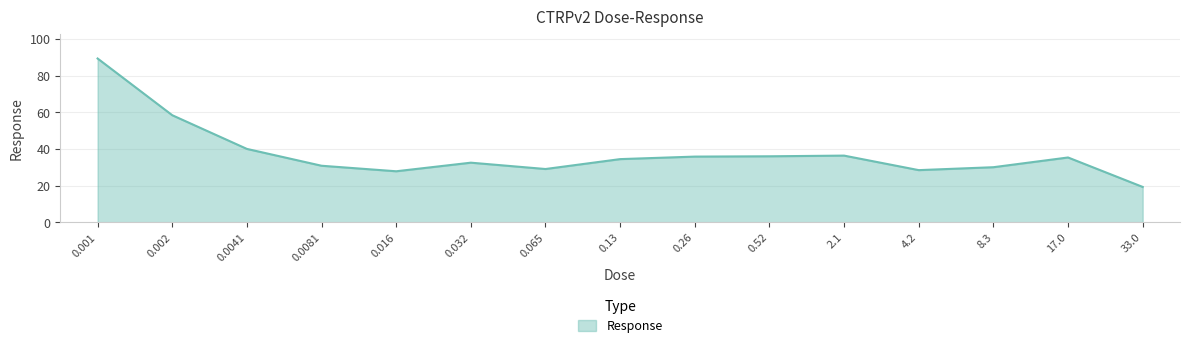

The value at 0.001 is 89.3. True or false?

True